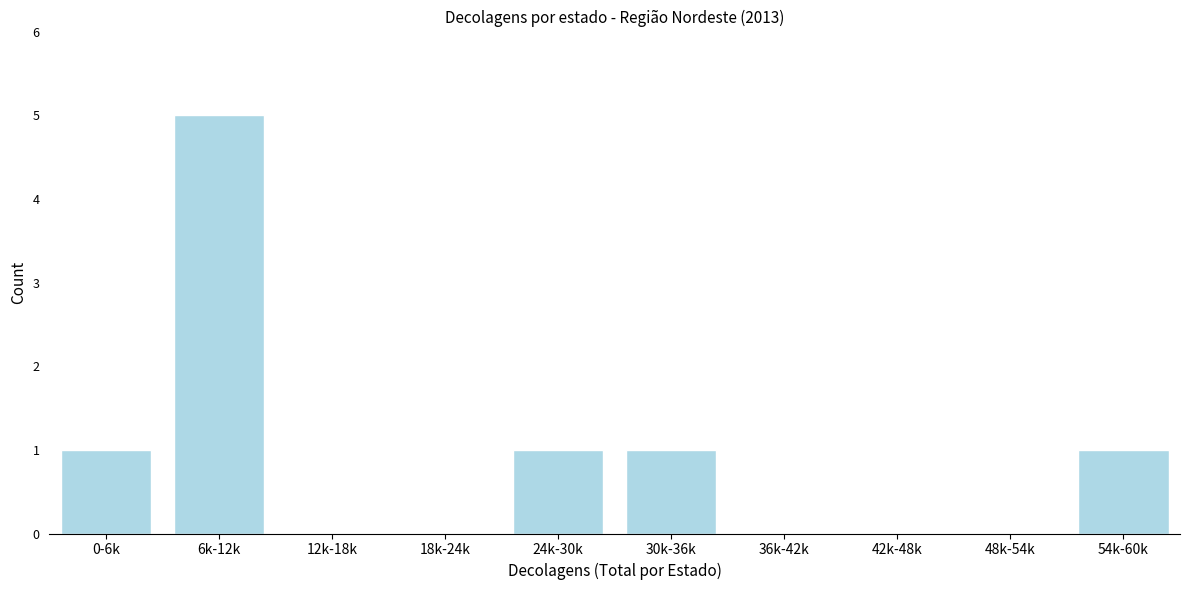

Reading right to left, what are all the values shown in this chart?

54k-60k=1	48k-54k=0	42k-48k=0	36k-42k=0	30k-36k=1	24k-30k=1	18k-24k=0	12k-18k=0	6k-12k=5	0-6k=1